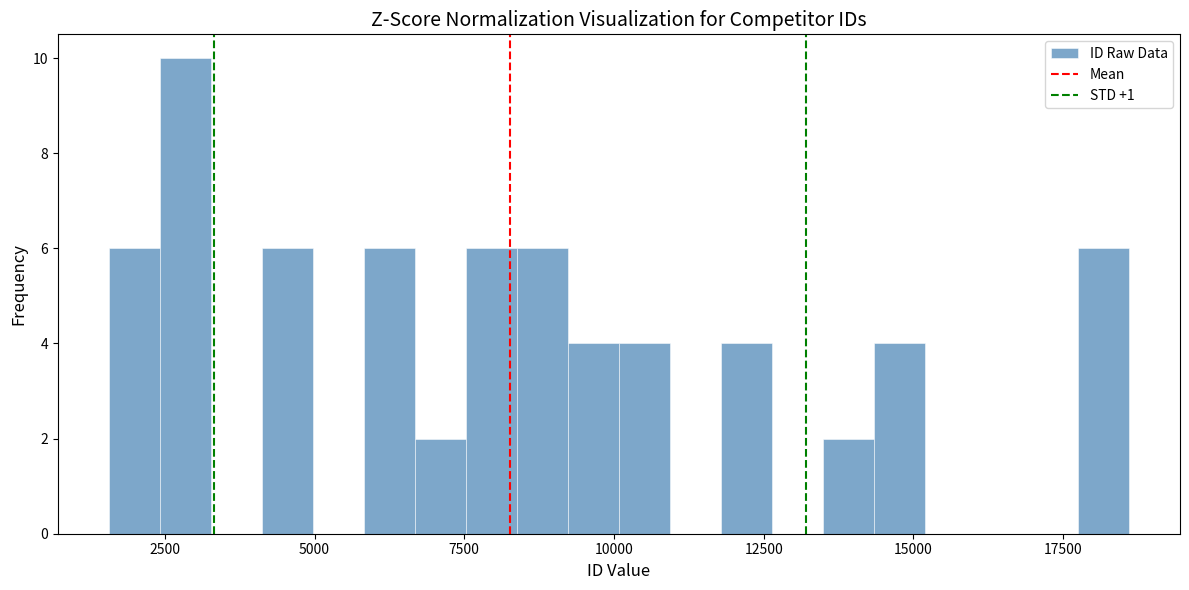

Read against the x-axis, roughly where is the centre of the tallest bar?

3000